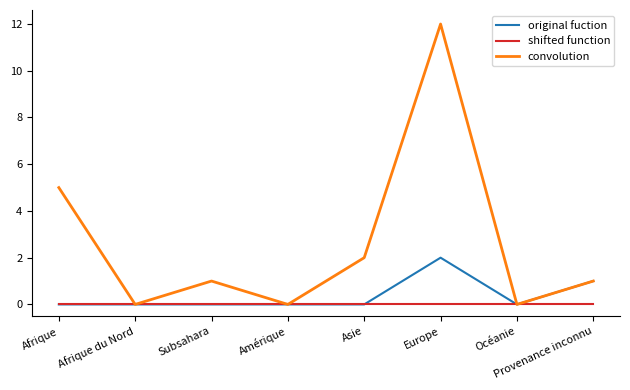

What position from the right is Océanie?

2